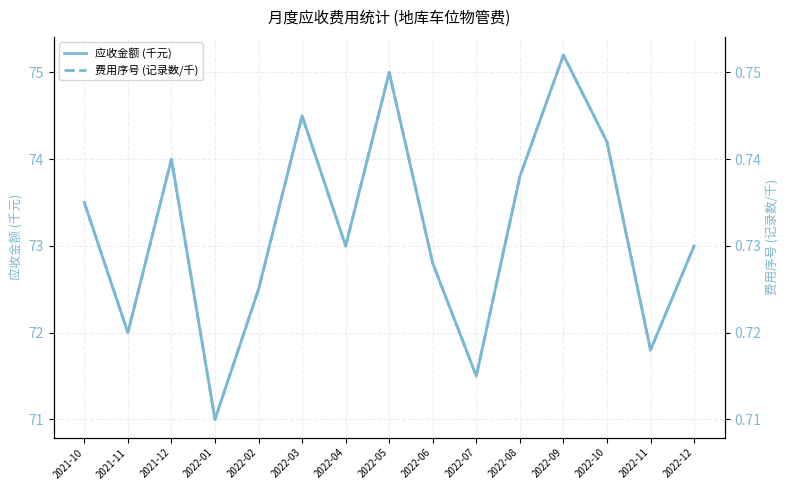

At which category does 应收金额 (千元) reach its first local peak?

2021-12